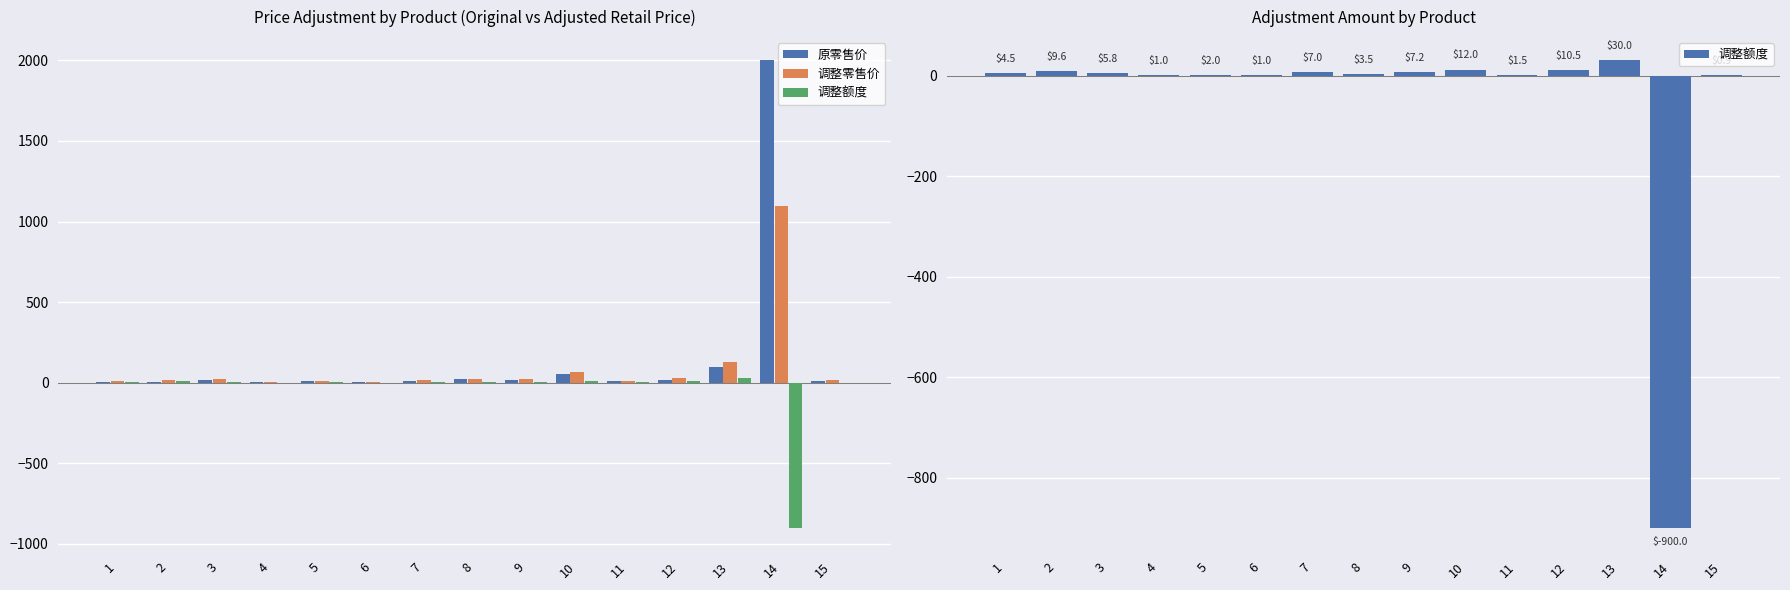

Where does the 原零售价 series first go above 13?

3